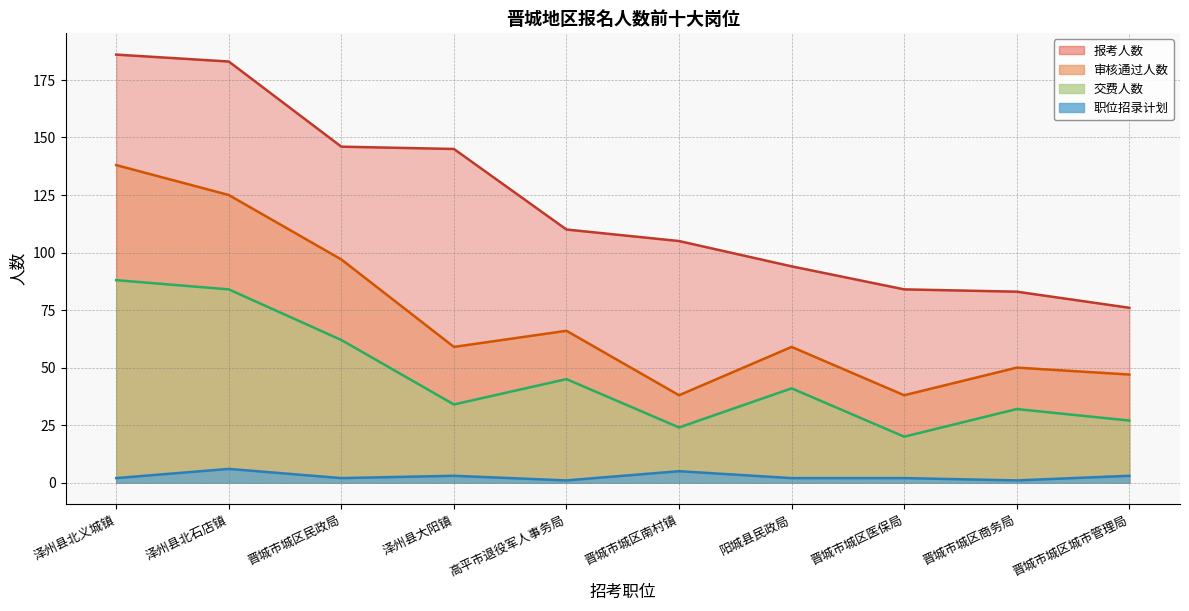

What is the difference between the 审核通过人数 values at 泽州县北石店镇 and 阳城县民政局?

66